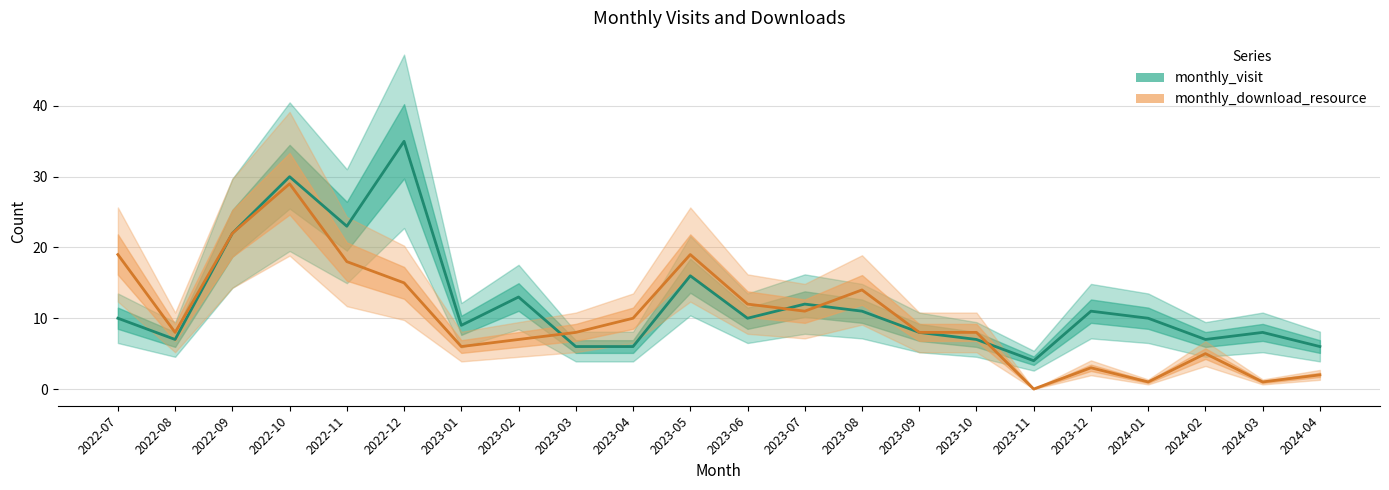

How many lines are shown in the chart?

2